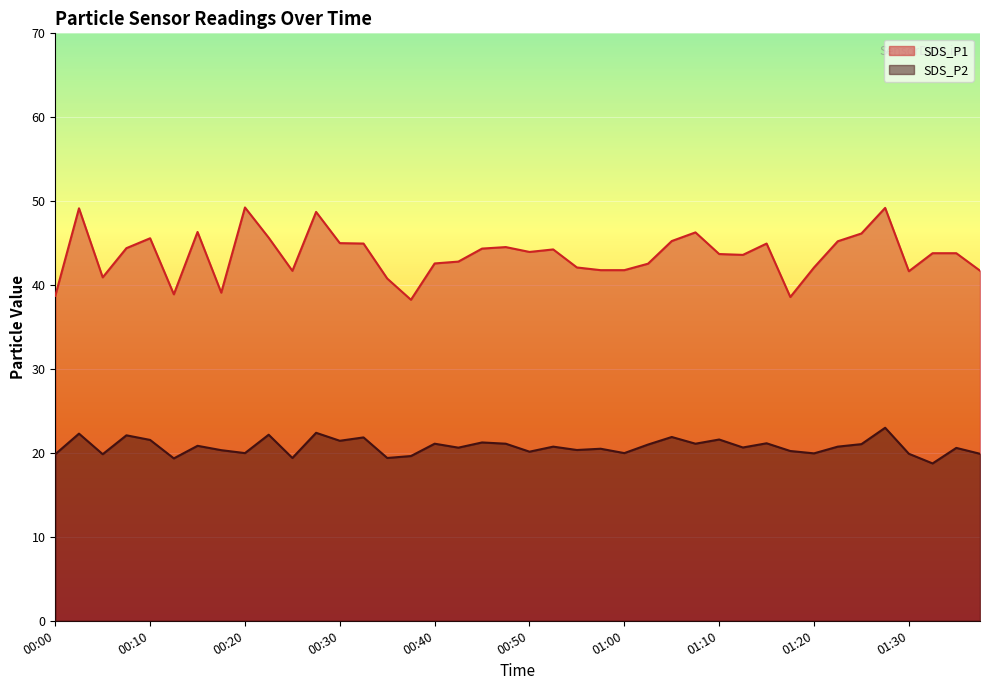

What is the label of the 33rd point from the right?

00:17